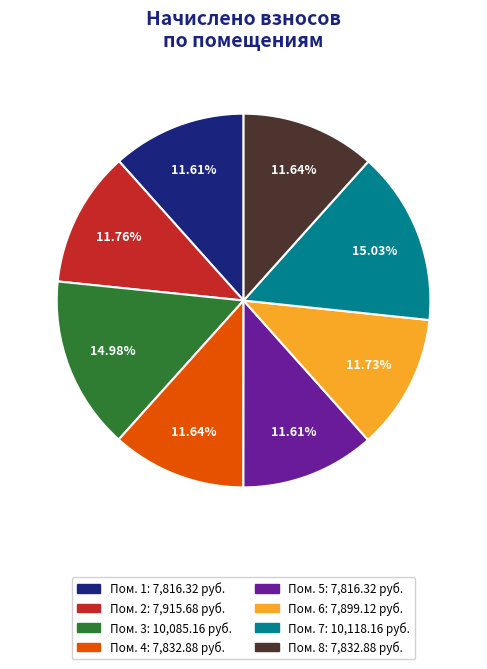

Count the number of slices in the pie.

8